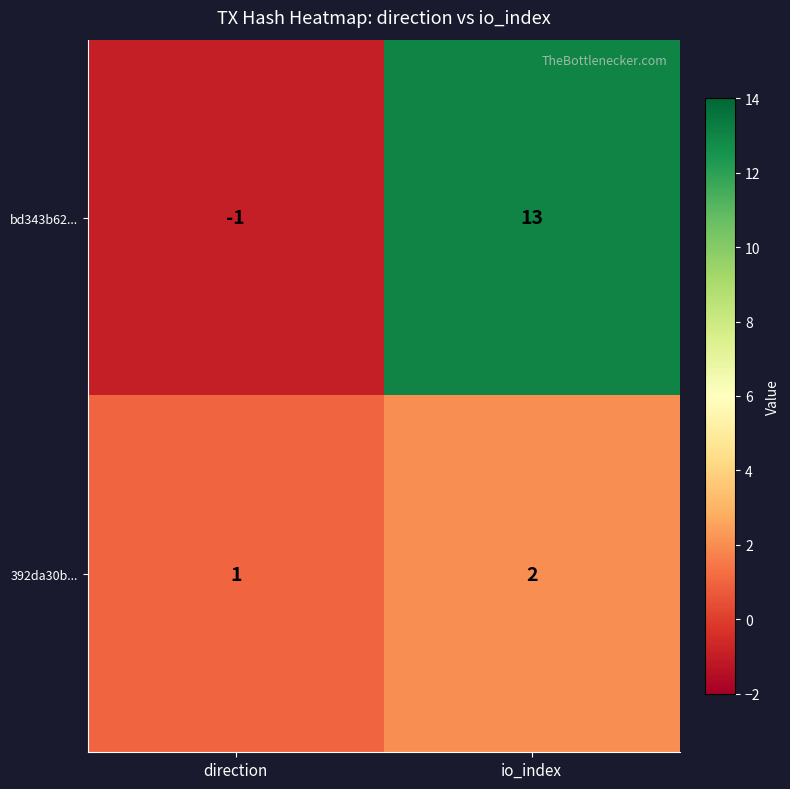

The 392da30b... series shows 3 at io_index. True or false?

False